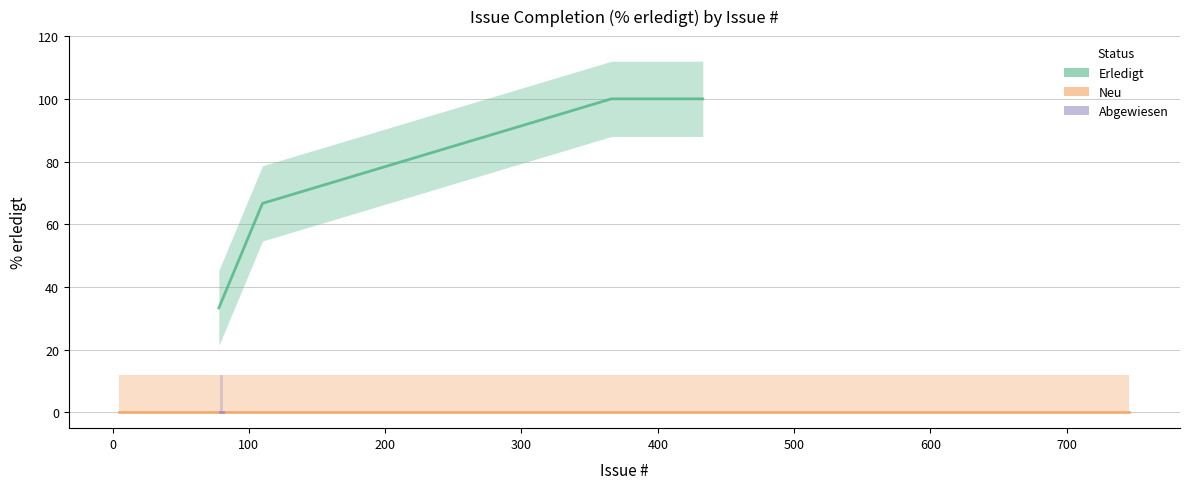

True or false: Erledigt and Neu cross at least once.

False